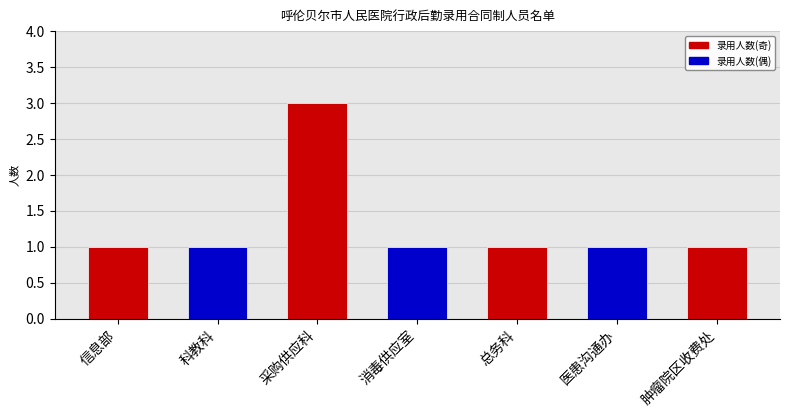

What position from the right is 科教科?

6